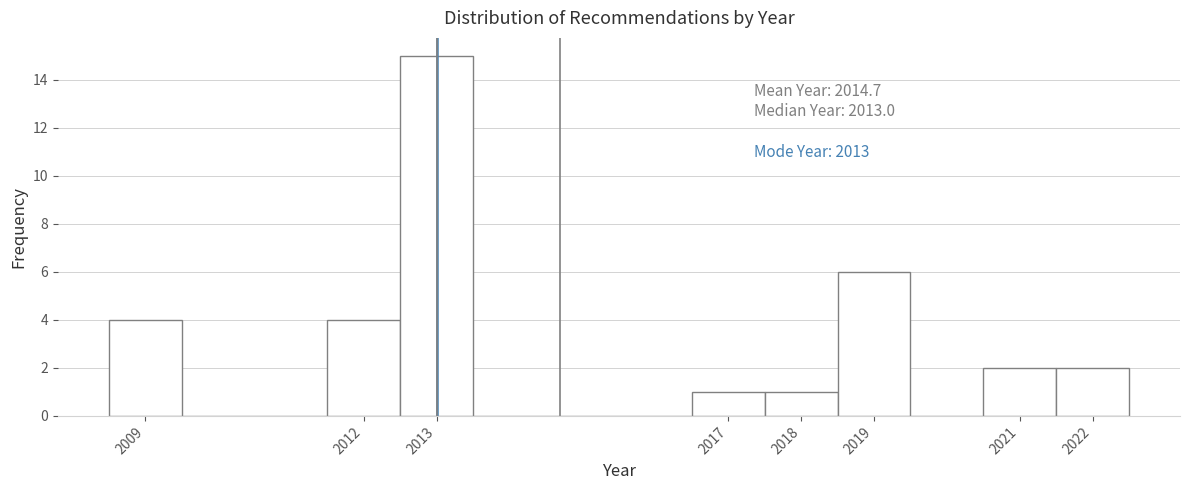

Which range on the x-axis has the tallest bar?

2012.5 to 2013.5